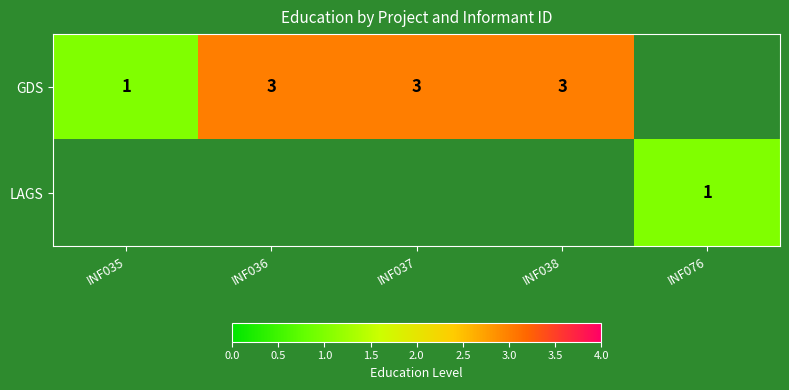

The value of GDS at INF035 is 1.6. True or false?

False